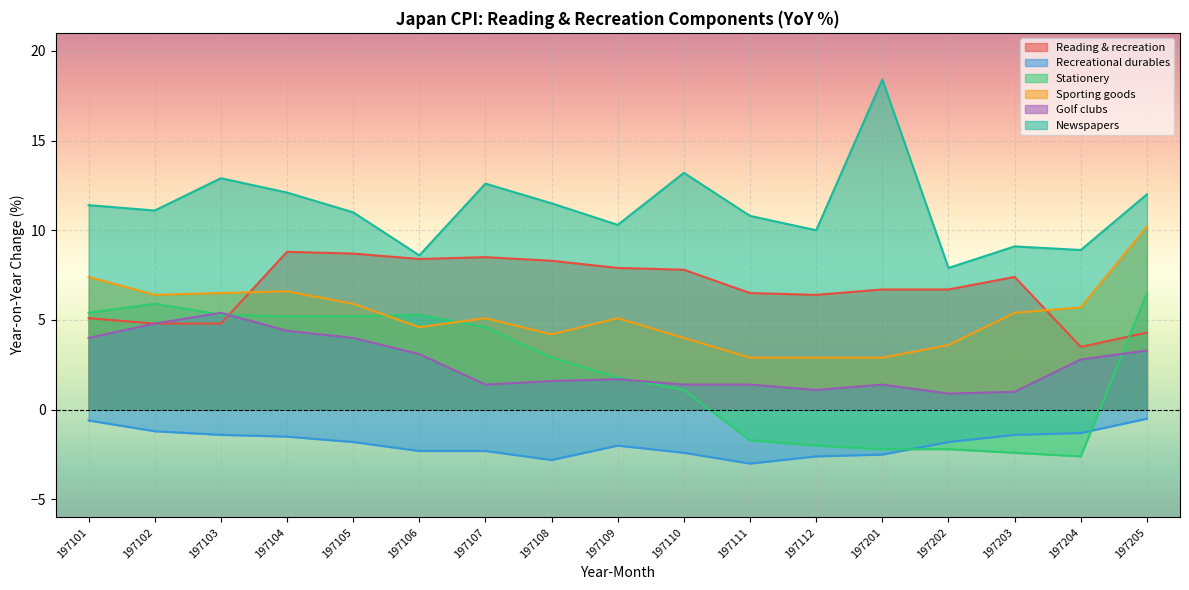

What is the value of the Stationery point at the 9th from the left?

1.8